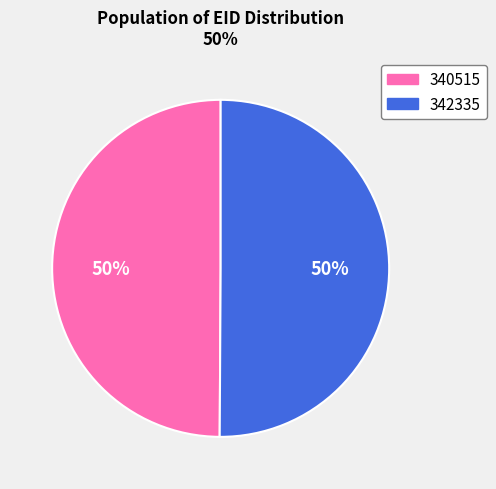

Combined, do 340515 and 342335 account for over 50%?

Yes